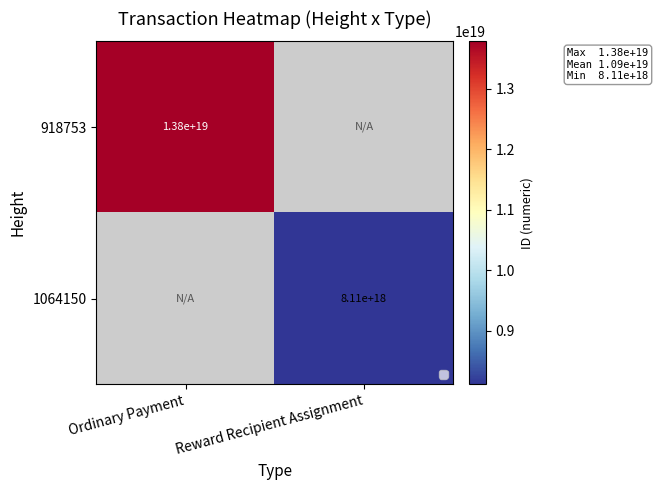

At how many categories does at least one series exceed 8548022515948628992?

1